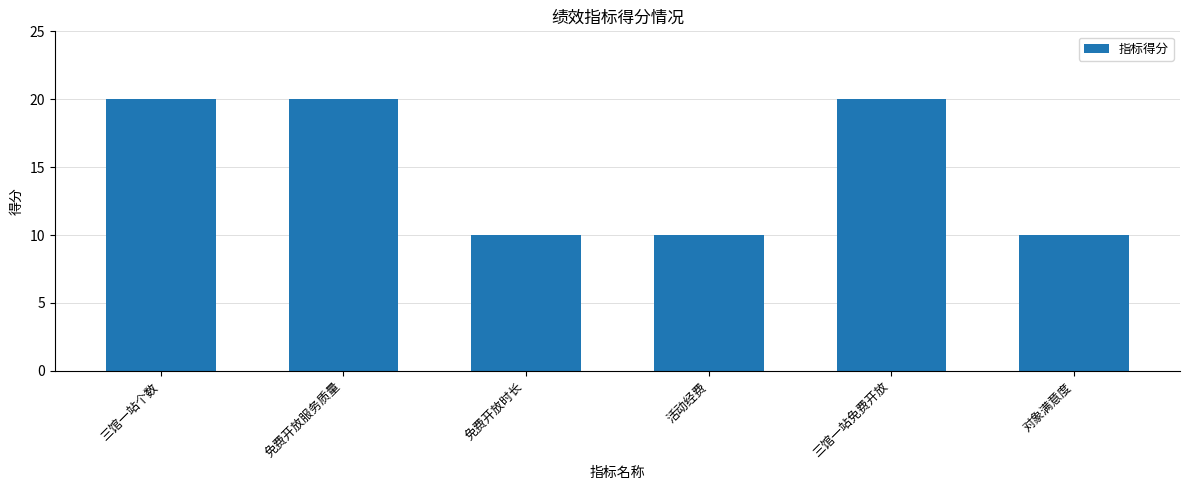

Does the chart contain any negative values?

No